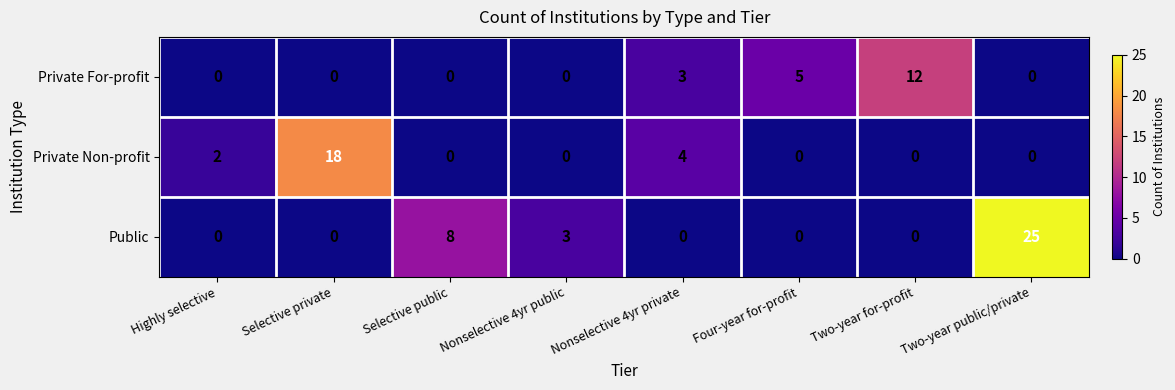

At which category is the sum across all series the highest?

Two-year public/private